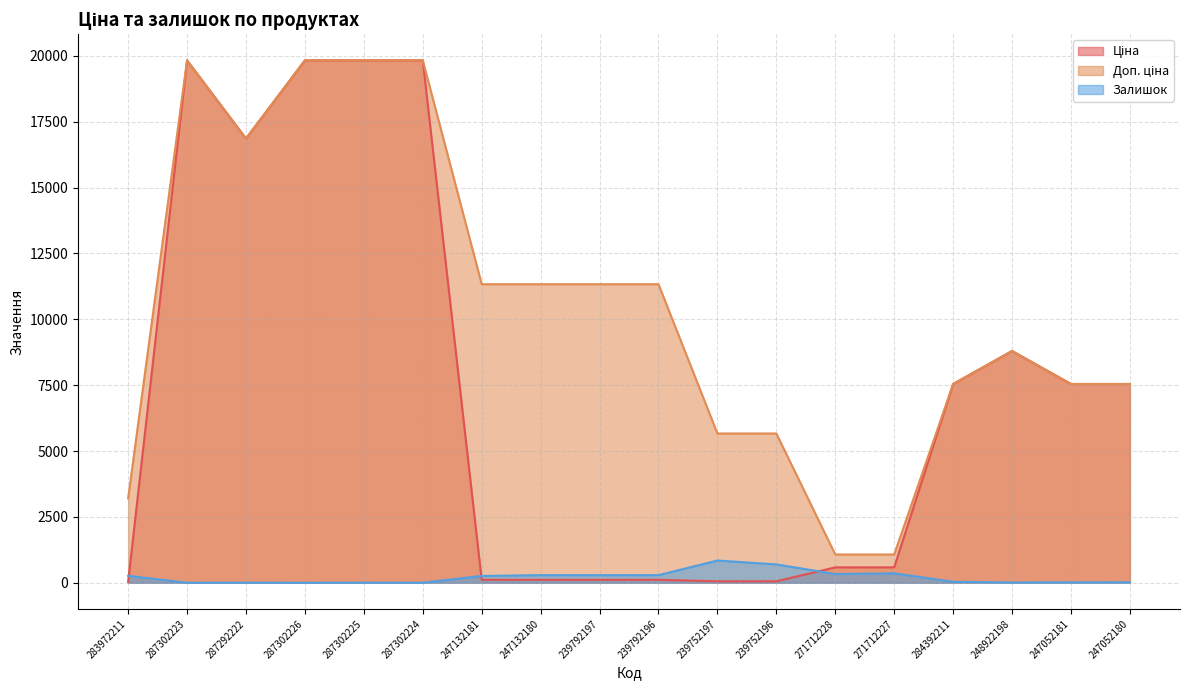

At which label does Залишок first exceed 260?

283972211